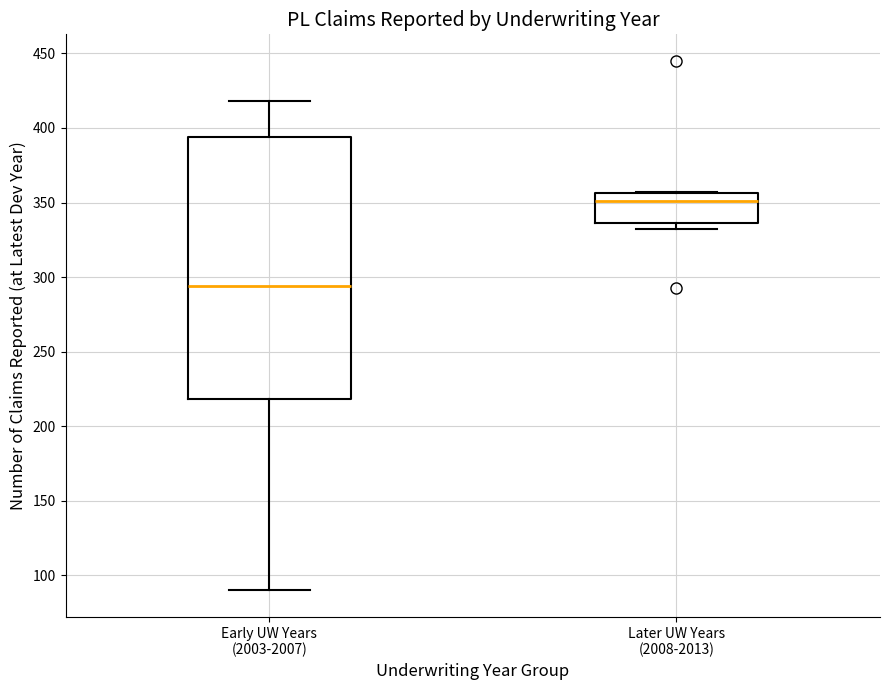

Comparing the boxes themselves (not the whiskers), which one is the tallest?

Early UW Years (2003-2007)